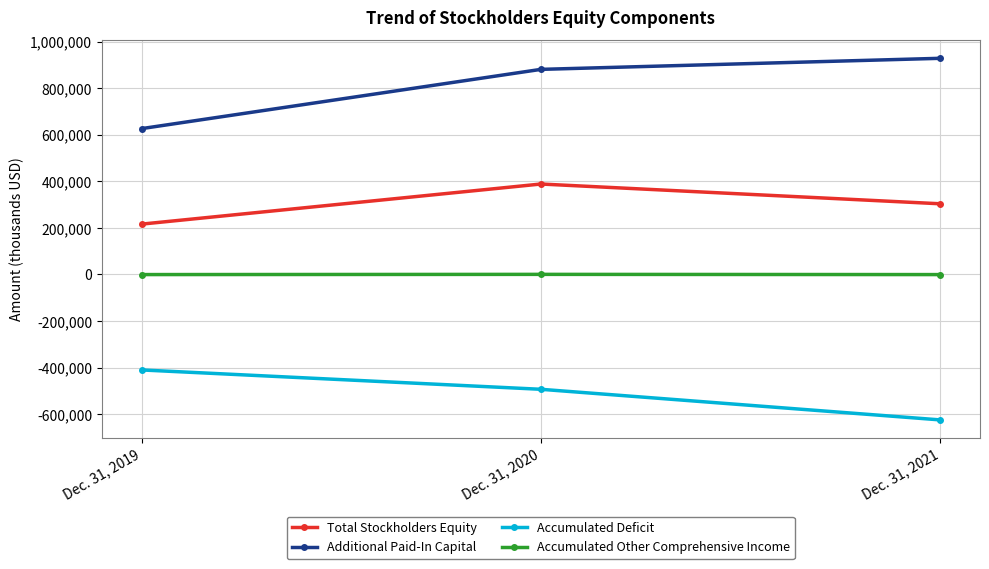

List the series in order of their peak value, lowest first.

Accumulated Deficit, Accumulated Other Comprehensive Income, Total Stockholders Equity, Additional Paid-In Capital